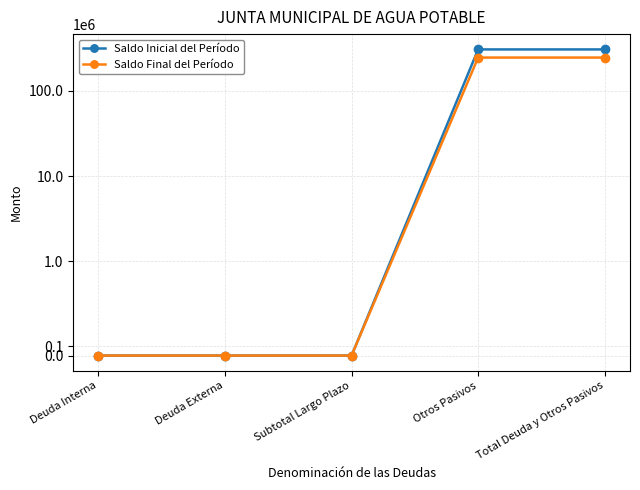

At which category is the sum across all series the highest?

Otros Pasivos